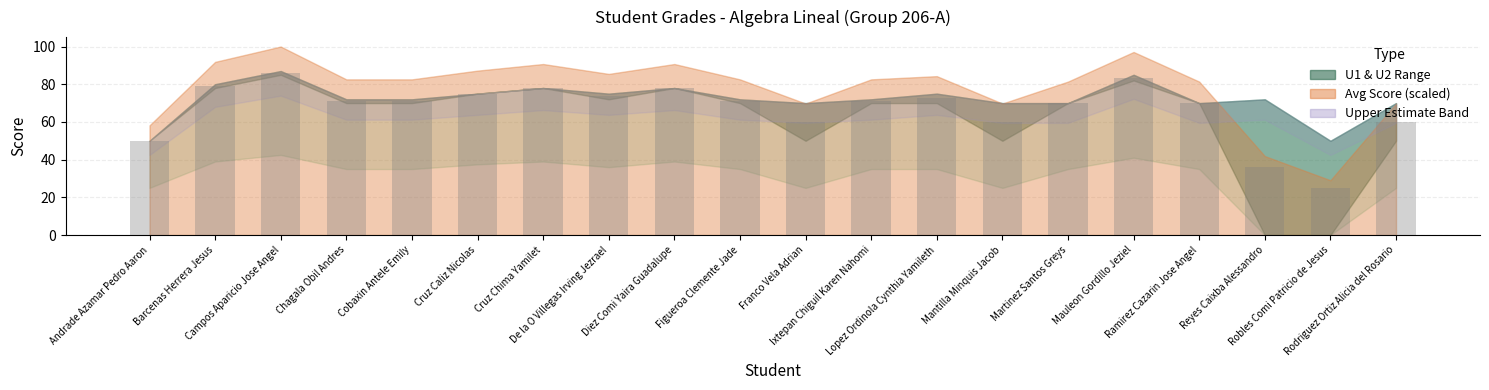

Are the bars horizontal?

No